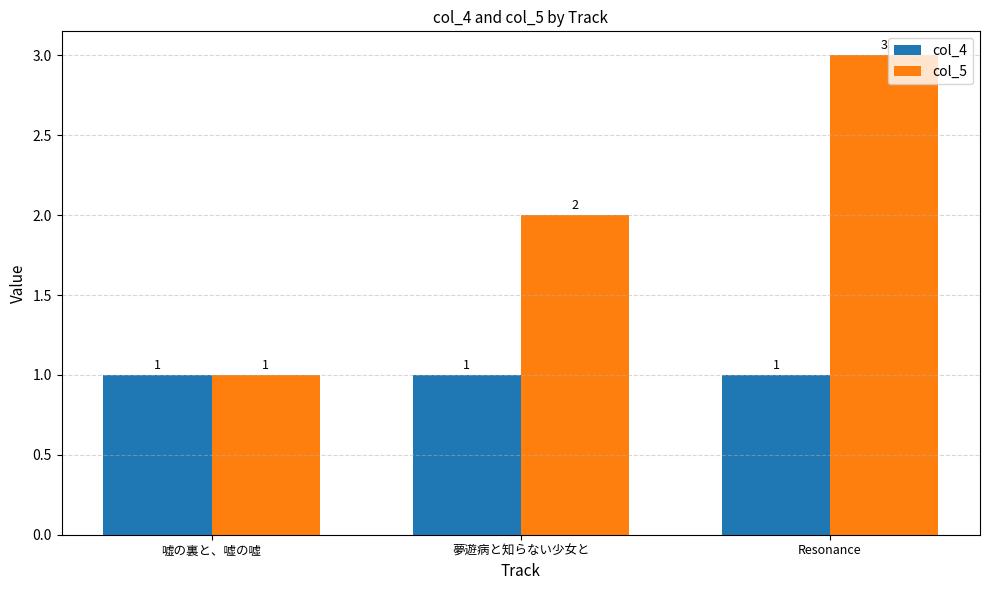

What is the maximum value shown in the chart?

3